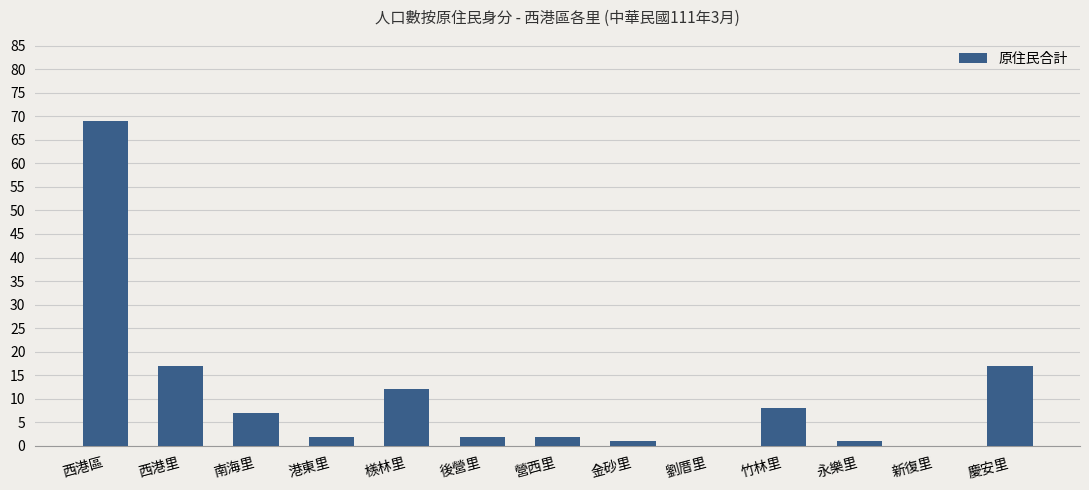

What is the sum of the values at 營西里 and 竹林里?

10